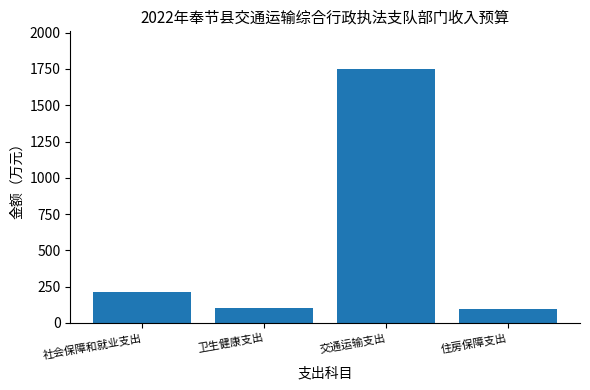

What is the label of the 3rd bar from the left?

交通运输支出